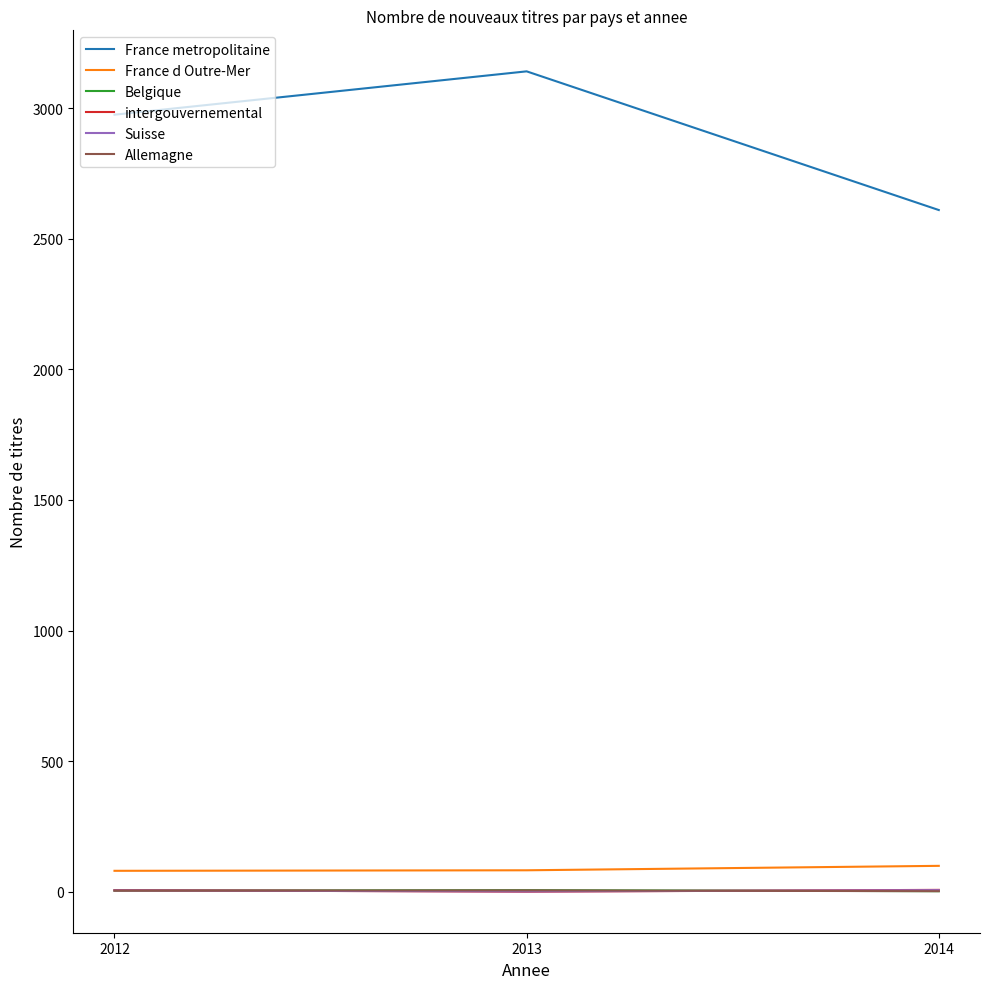

Count the number of data series in this chart.

6